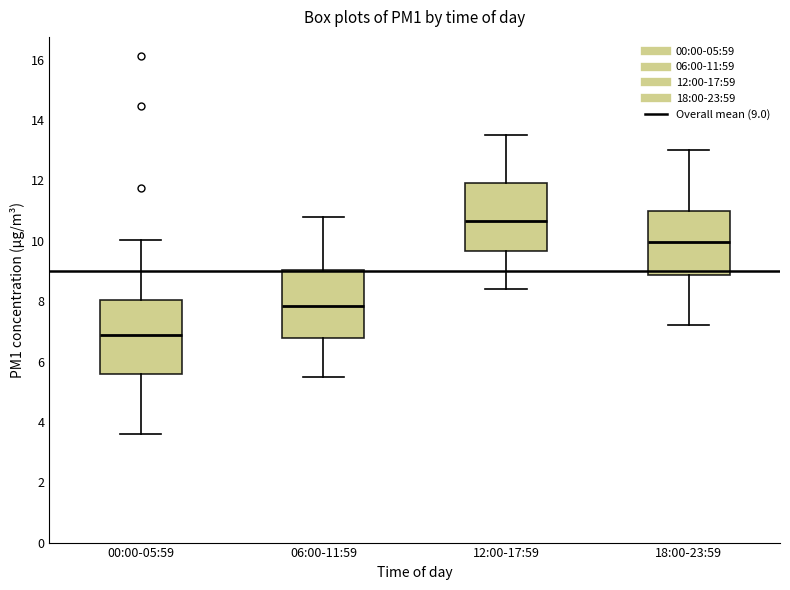

Where does the median line of the box for 18:00-23:59 sit on the y-axis? The values are not printed on the chart, so give them approximately, as read against the axis.

10.0